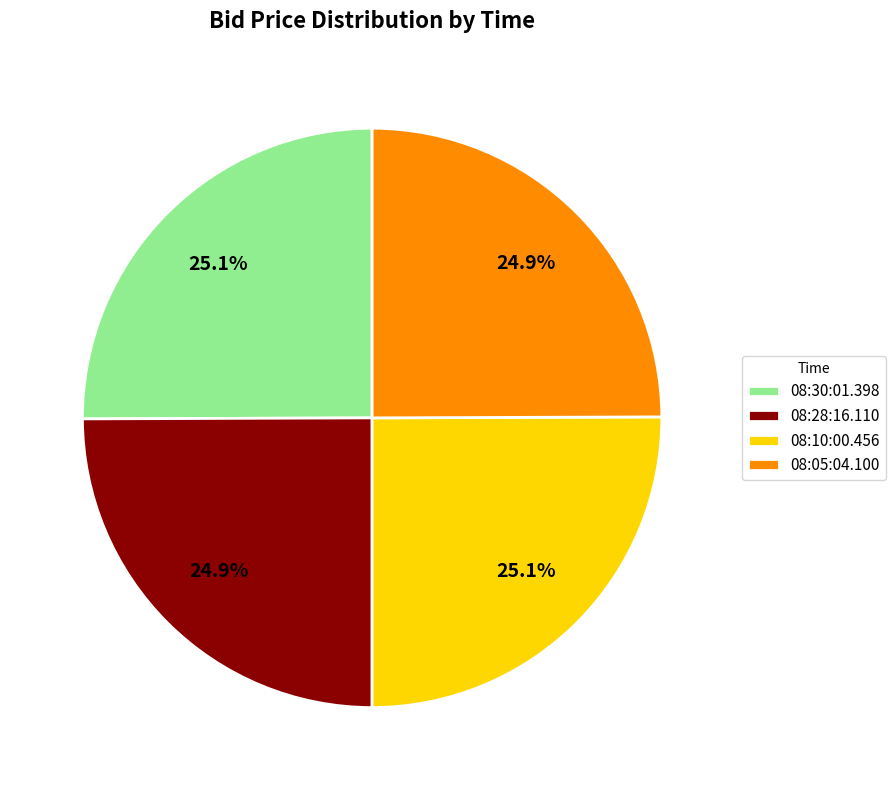

What is the ratio of the value at 08:05:04.100 to the value at 08:30:01.398?

1.0